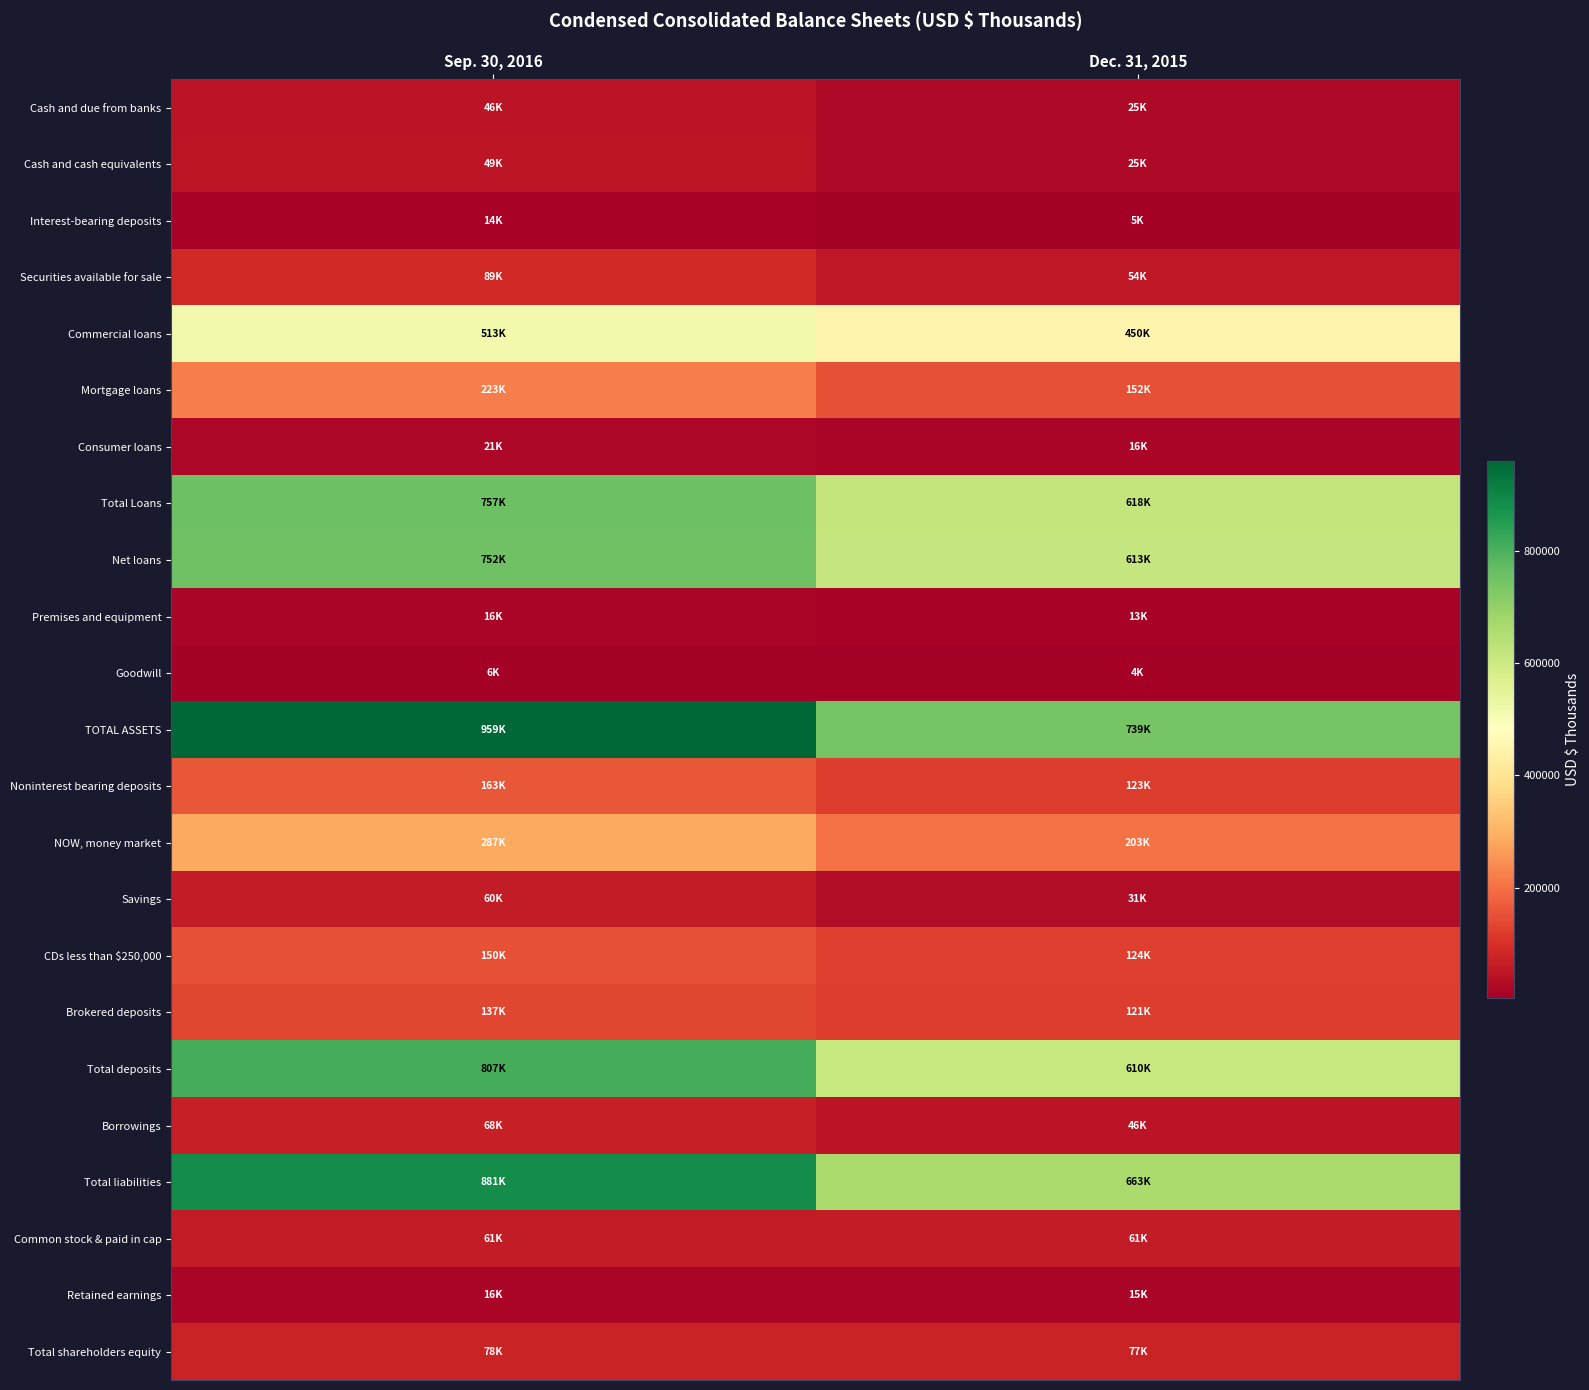

Reading left to right, extract all data points from this chart.

Cash and due from banks: Sep. 30, 2016=46200	Dec. 31, 2015=25005
Cash and cash equivalents: Sep. 30, 2016=48615	Dec. 31, 2015=25008
Interest-bearing deposits: Sep. 30, 2016=14047	Dec. 31, 2015=5089
Securities available for sale: Sep. 30, 2016=88886	Dec. 31, 2015=53728
Commercial loans: Sep. 30, 2016=513266	Dec. 31, 2015=450275
Mortgage loans: Sep. 30, 2016=222840	Dec. 31, 2015=152272
Consumer loans: Sep. 30, 2016=20698	Dec. 31, 2015=15847
Total Loans: Sep. 30, 2016=756804	Dec. 31, 2015=618394
Net loans: Sep. 30, 2016=751942	Dec. 31, 2015=613390
Premises and equipment: Sep. 30, 2016=16028	Dec. 31, 2015=12524
Goodwill: Sep. 30, 2016=5694	Dec. 31, 2015=3805
TOTAL ASSETS: Sep. 30, 2016=959121	Dec. 31, 2015=739269
Noninterest bearing deposits: Sep. 30, 2016=163278	Dec. 31, 2015=122775
NOW, money market: Sep. 30, 2016=287097	Dec. 31, 2015=202784
Savings: Sep. 30, 2016=60322	Dec. 31, 2015=30882
CDs less than $250,000: Sep. 30, 2016=150170	Dec. 31, 2015=124084
Brokered deposits: Sep. 30, 2016=137298	Dec. 31, 2015=121266
Total deposits: Sep. 30, 2016=807180	Dec. 31, 2015=610323
Borrowings: Sep. 30, 2016=67730	Dec. 31, 2015=45754
Total liabilities: Sep. 30, 2016=880836	Dec. 31, 2015=662667
Common stock & paid in cap: Sep. 30, 2016=61433	Dec. 31, 2015=61133
Retained earnings: Sep. 30, 2016=16115	Dec. 31, 2015=15221
Total shareholders equity: Sep. 30, 2016=78285	Dec. 31, 2015=76602